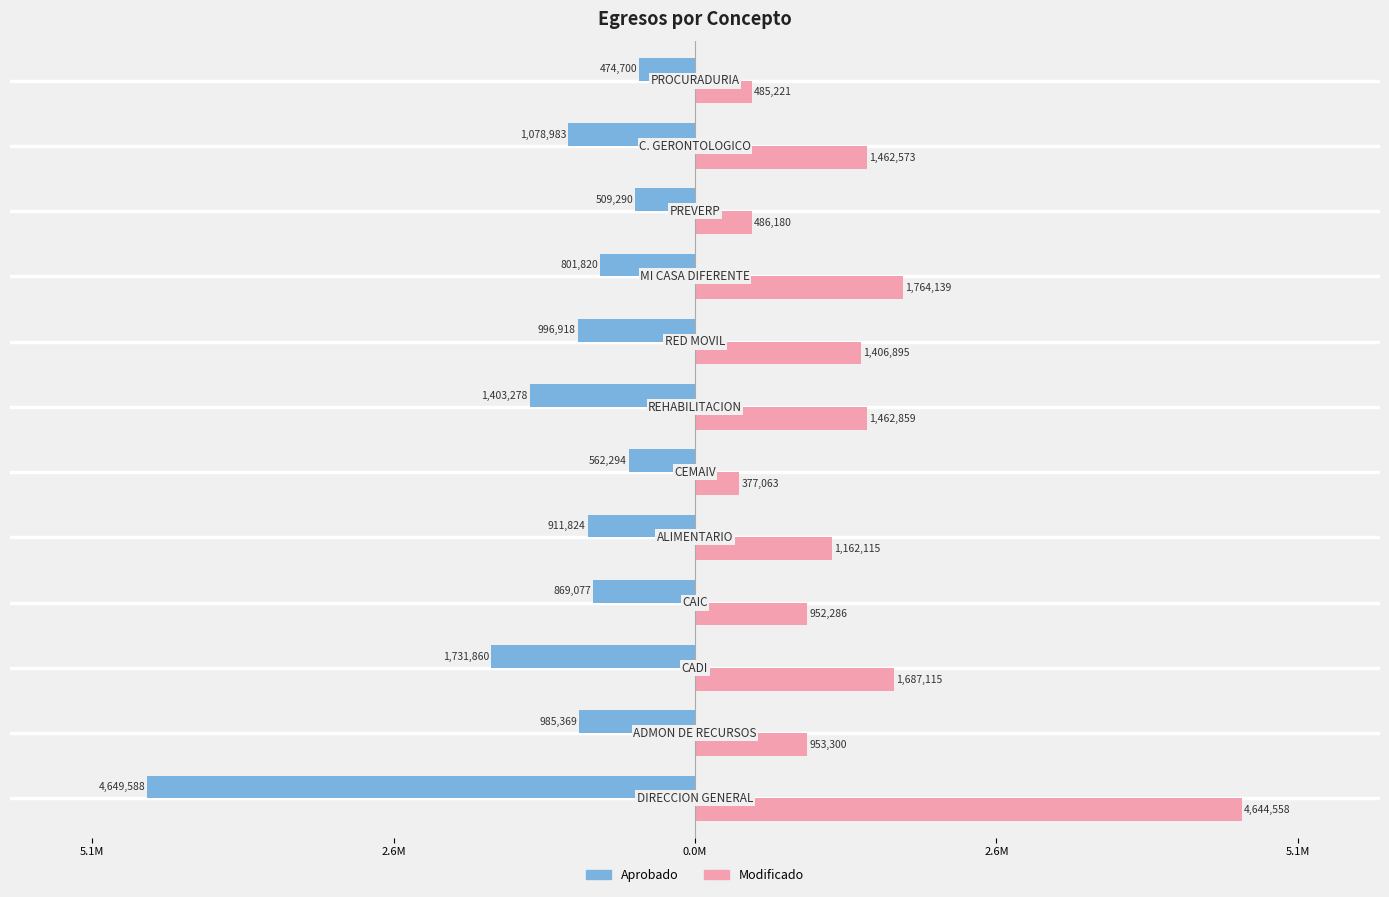

How many bars are there in each group?

2